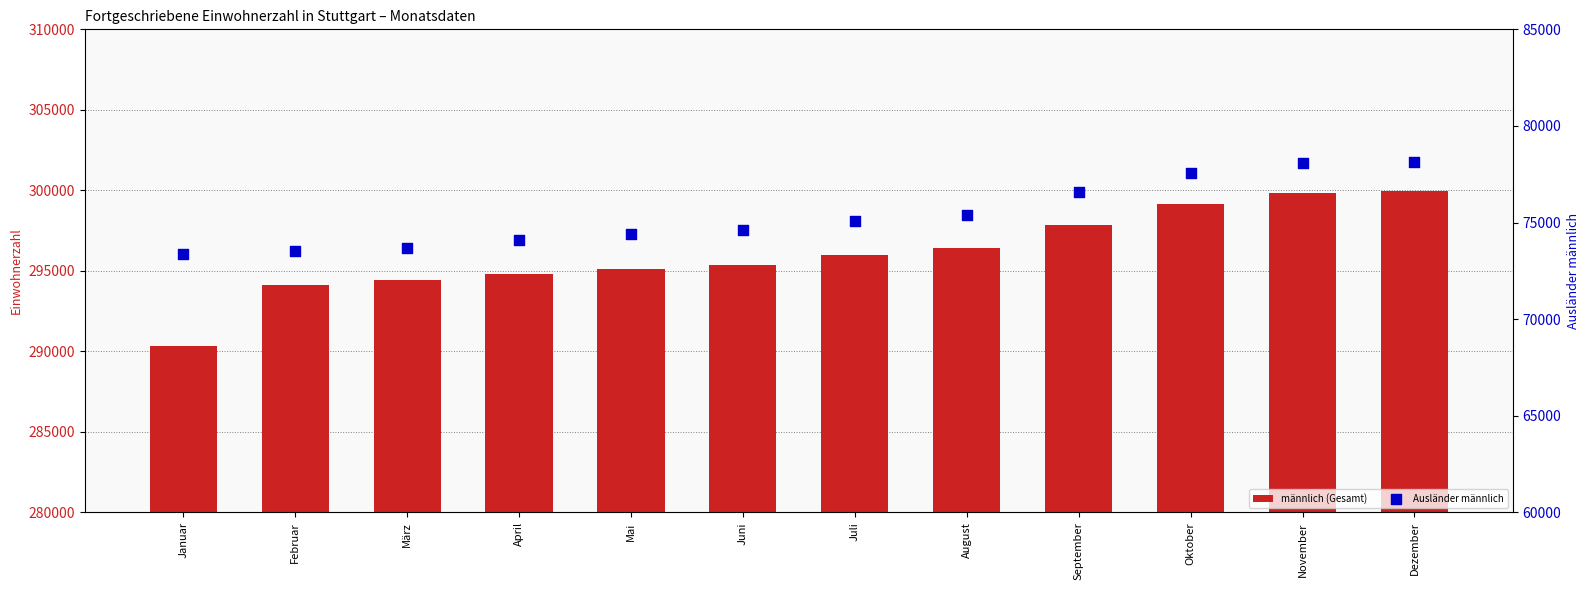

Which series has the widest spread of Y values?

männlich (Gesamt)